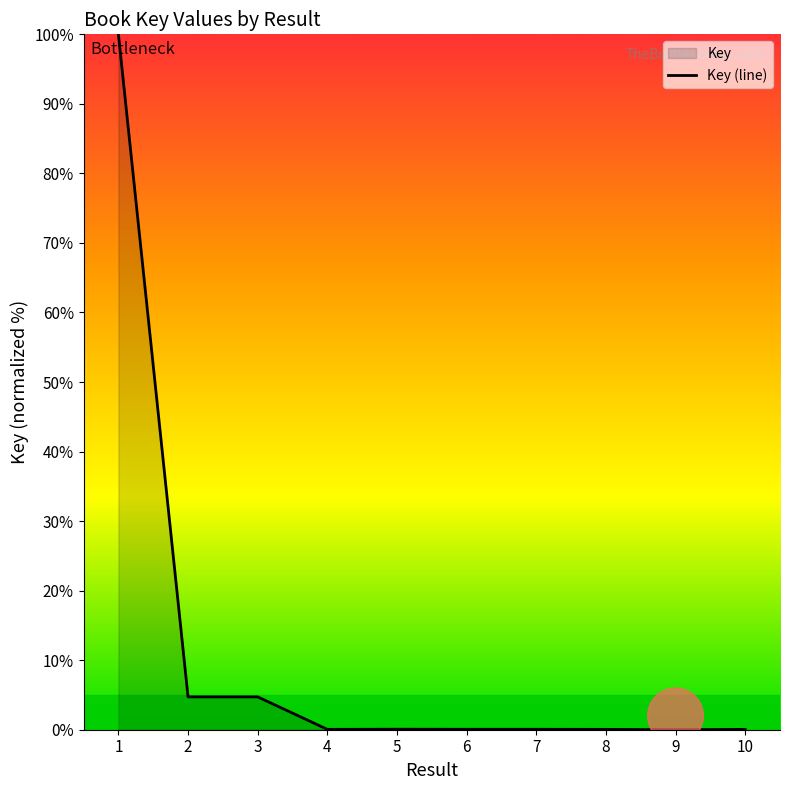

Which has a higher value, 2 or 10?

2